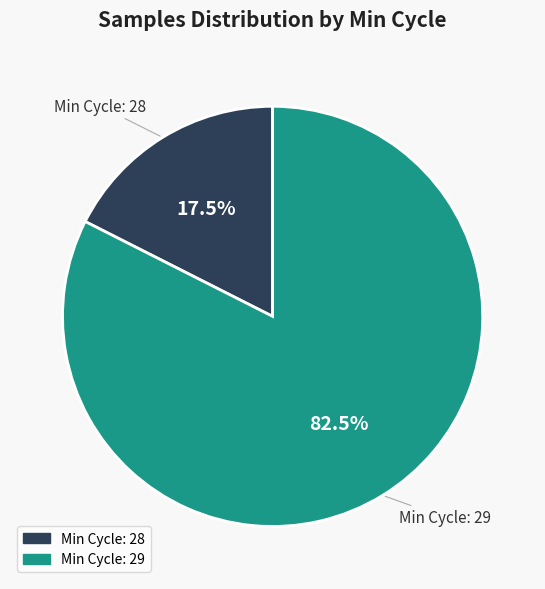

Is there a majority slice in this chart?

Yes